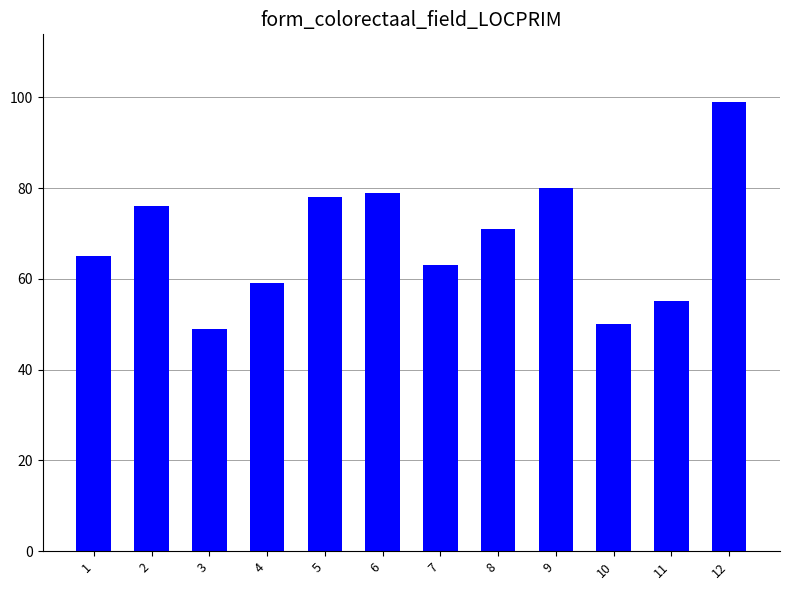

What is the value of the 3rd bar from the left?

49